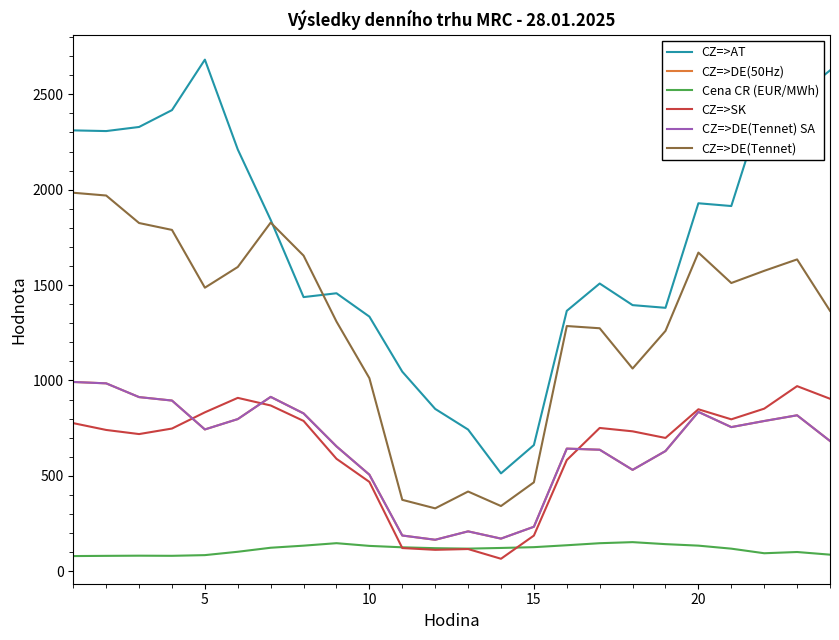

True or false: CZ=>DE(Tennet) and CZ=>DE(Tennet) SA intersect in this chart.

False